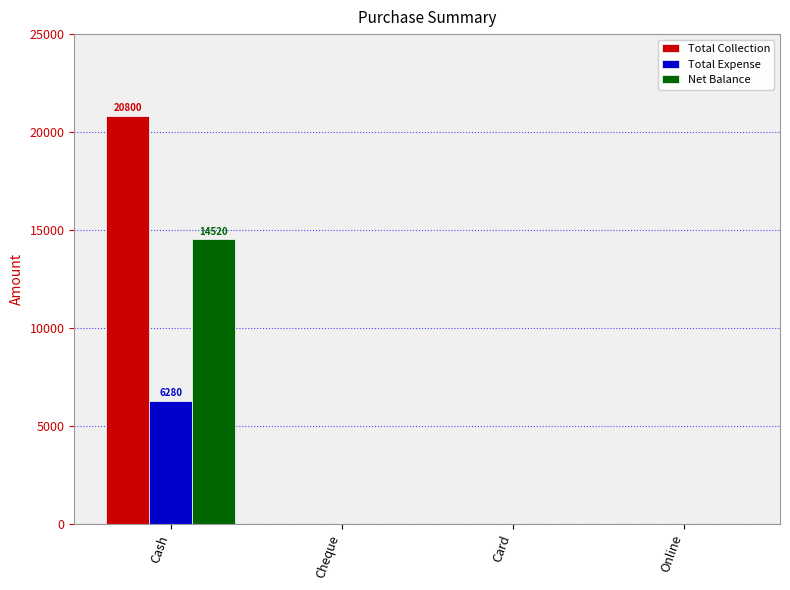

Reading left to right, transcribe all the data shown in this chart.

Total Collection: 20800	0	0	0
Total Expense: 6280	0	0	0
Net Balance: 14520	0	0	0